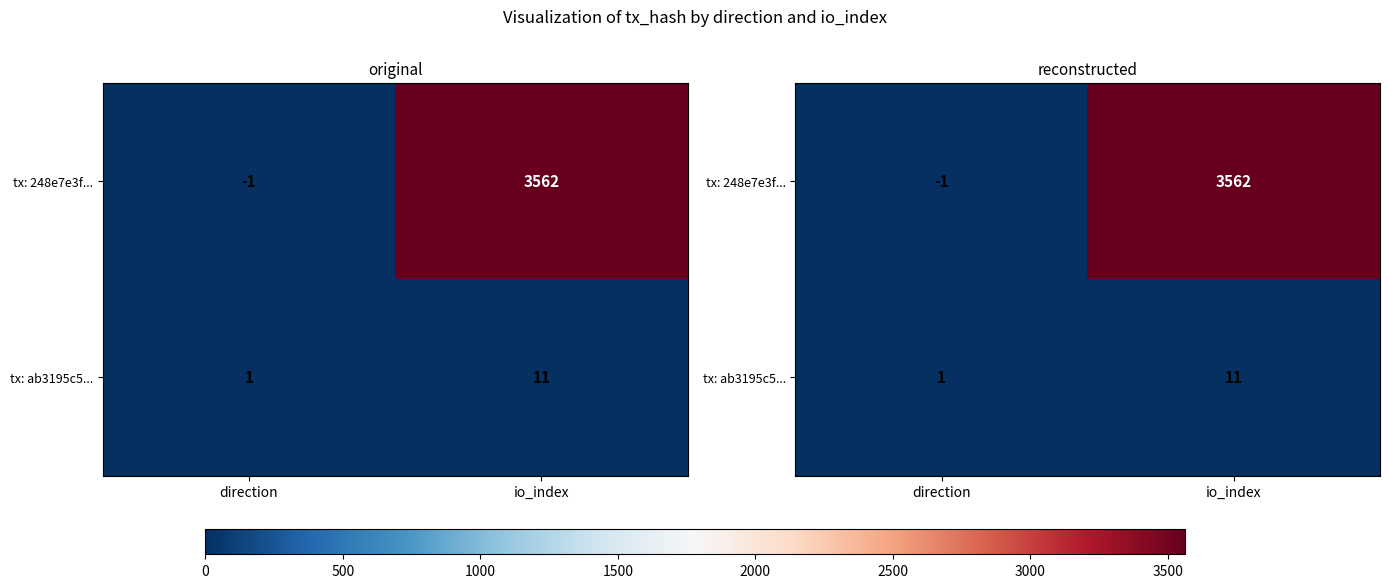

The value of tx: 248e7e3f... at direction is 0. True or false?

False